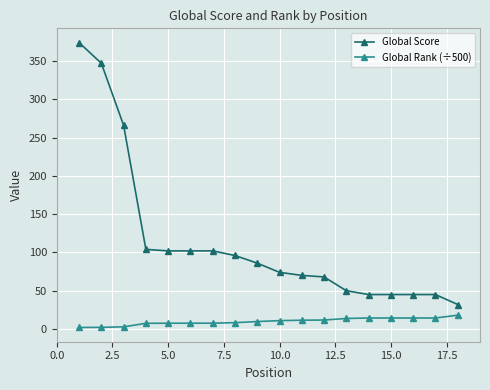

What is the difference between the maximum and minimum values in the Global Rank (÷500) series?

16.1